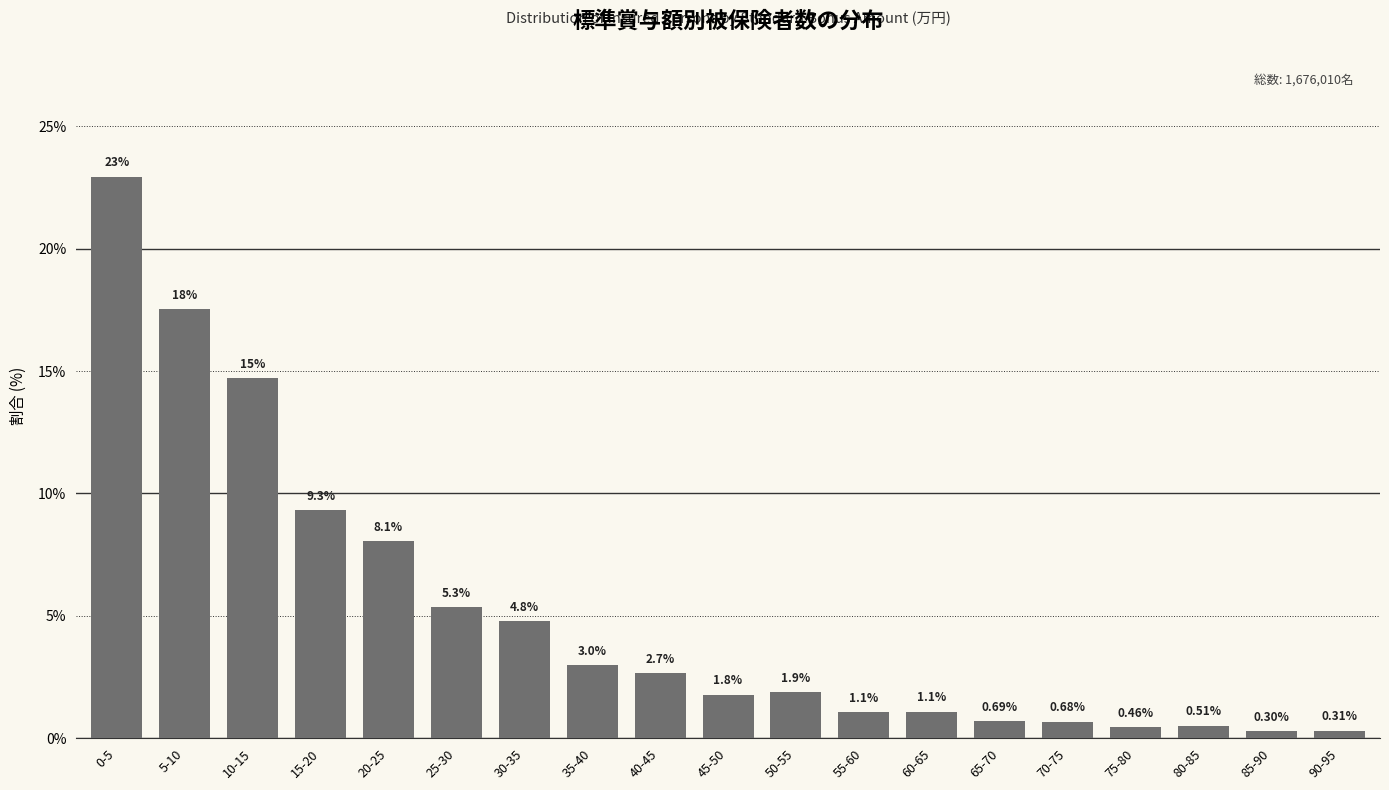

What is the average value?

5.1